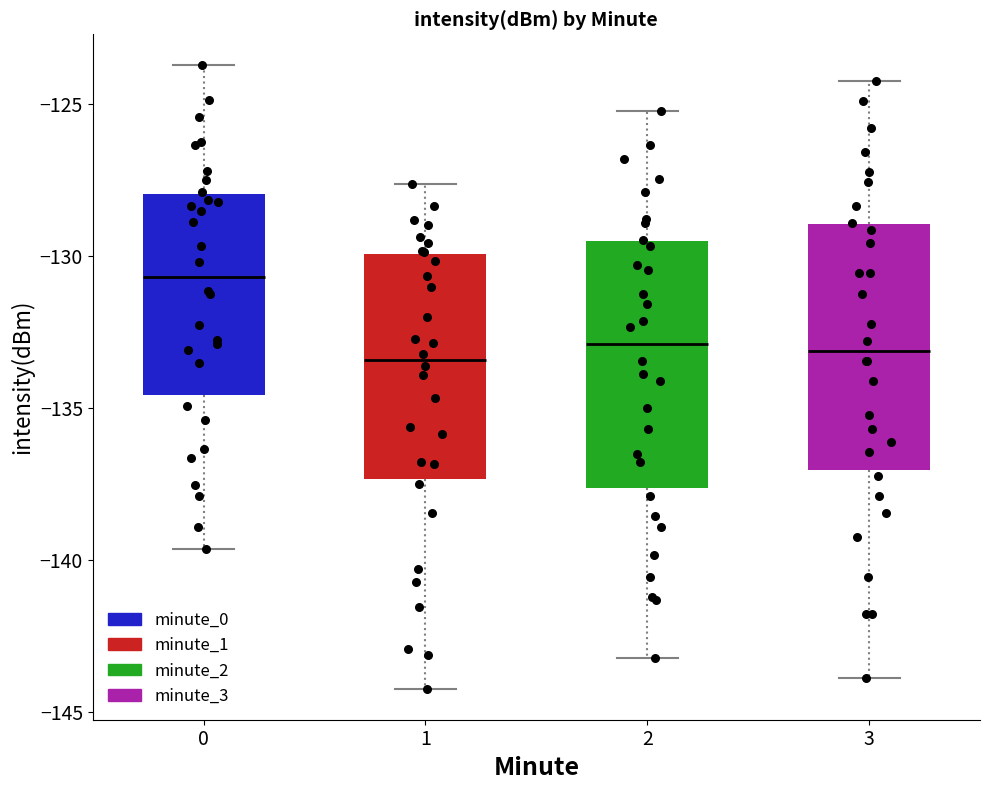

Reading left to right, read every box against the y-axis: the position of its median line, the range the box covers, and the ends of its whiskers. The values are not printed on the chart, so give them approximately, as read against the axis.

0: median -130.5, box -134.5 to -128.0, whiskers -139.5 to -123.5
1: median -133.5, box -137.5 to -130.0, whiskers -144.0 to -127.5
2: median -133.0, box -137.5 to -129.5, whiskers -143.0 to -125.0
3: median -133.0, box -137.0 to -129.0, whiskers -144.0 to -124.0